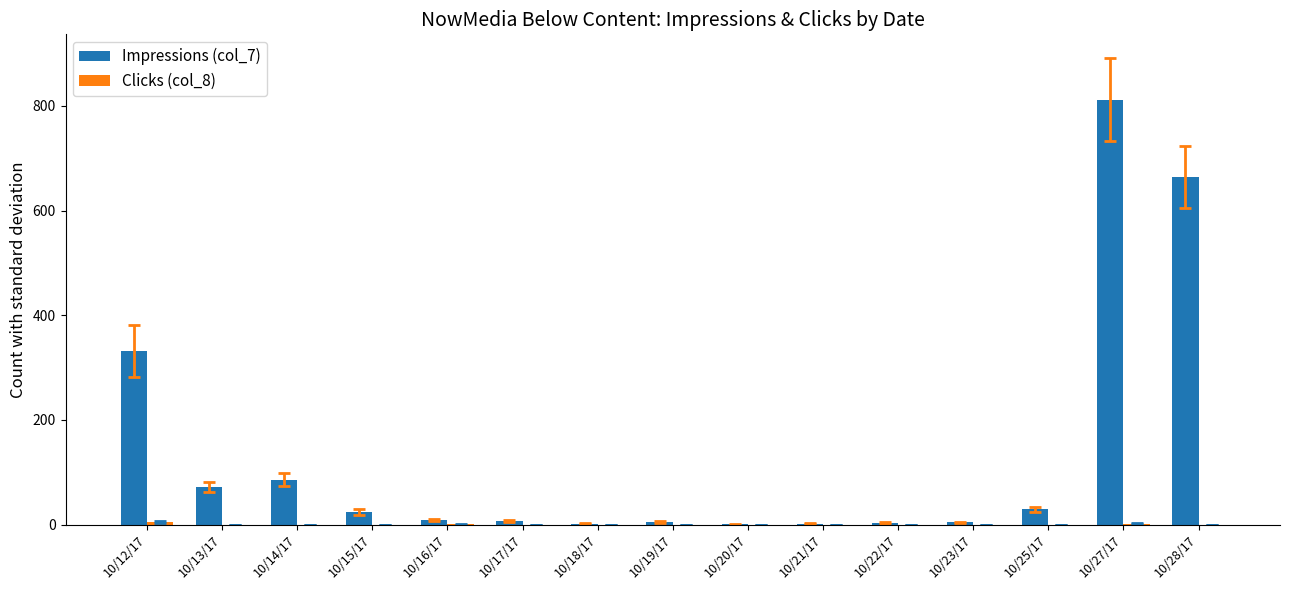

Which series changed the most between 10/16/17 and 10/27/17?

Impressions (col_7)